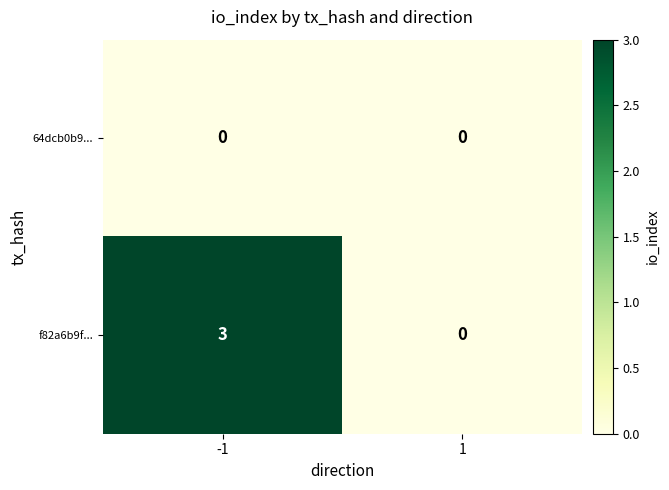

Which series changed the most between -1 and 1?

f82a6b9f...